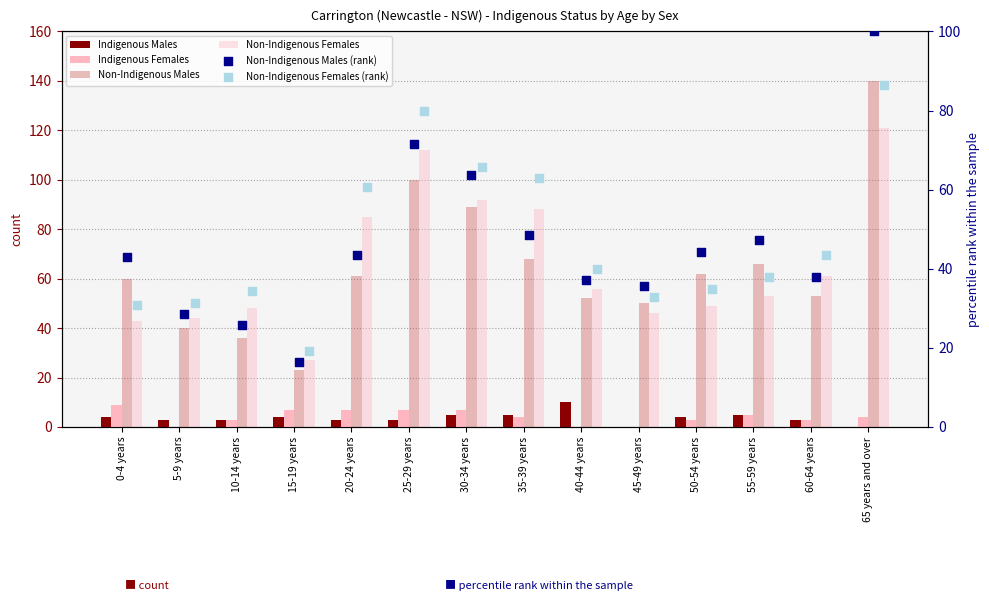

Which series contains the lowest Y value?

Indigenous Males